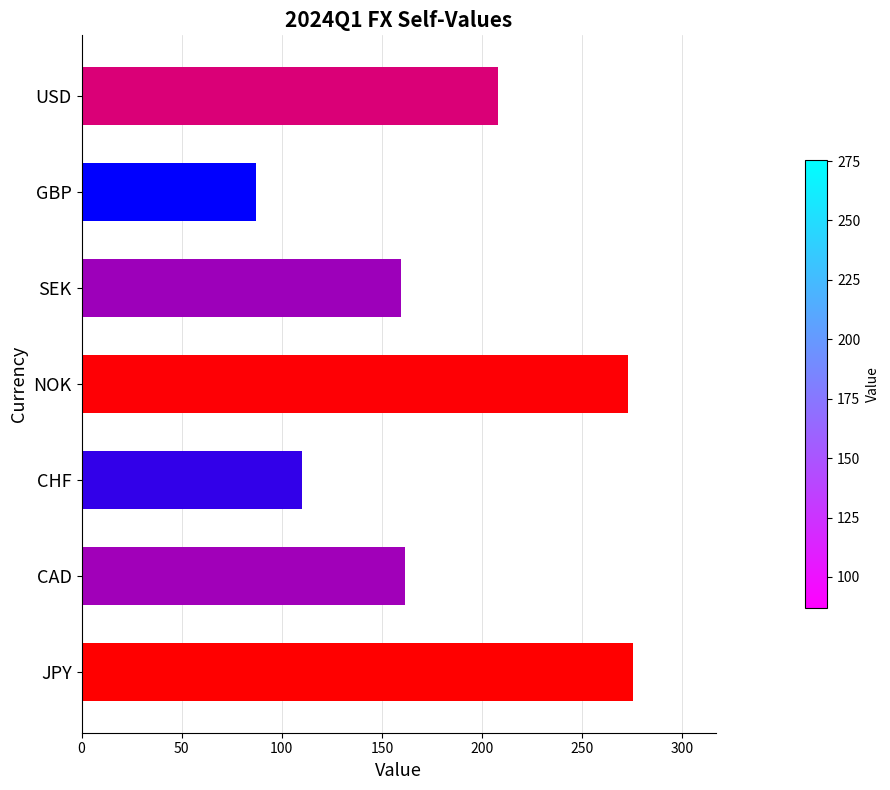

Are the bars grouped side by side (vs. stacked)?

No